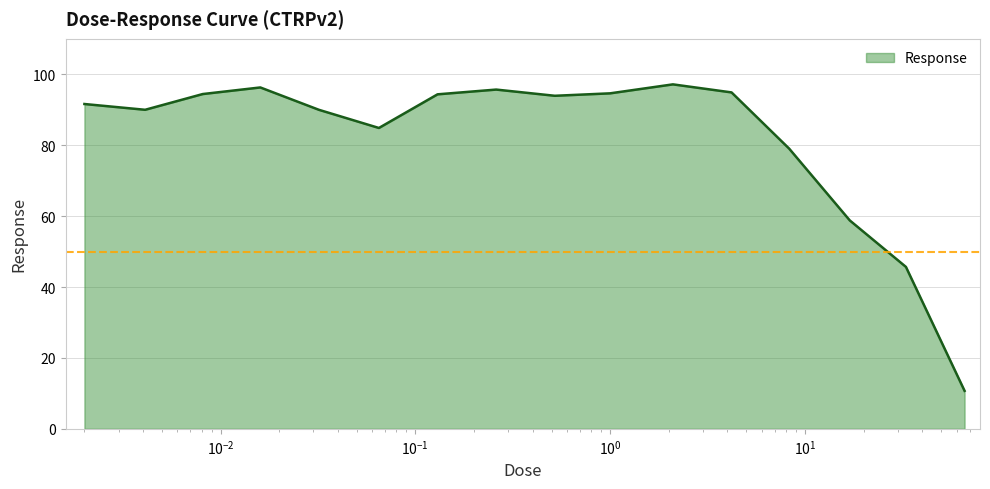

What is the difference between the maximum and second lowest values?

51.5